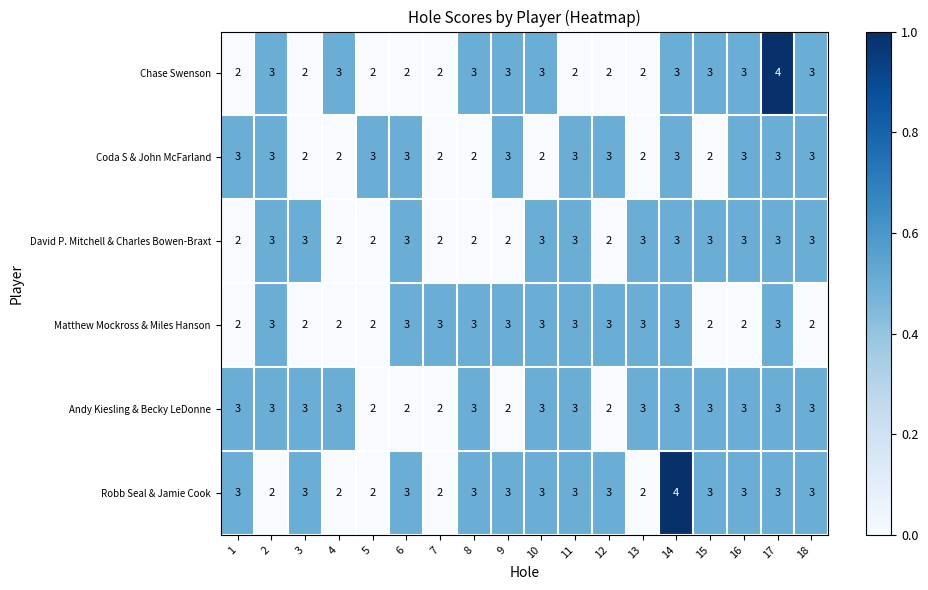

What is the total value across all series at 16?

17